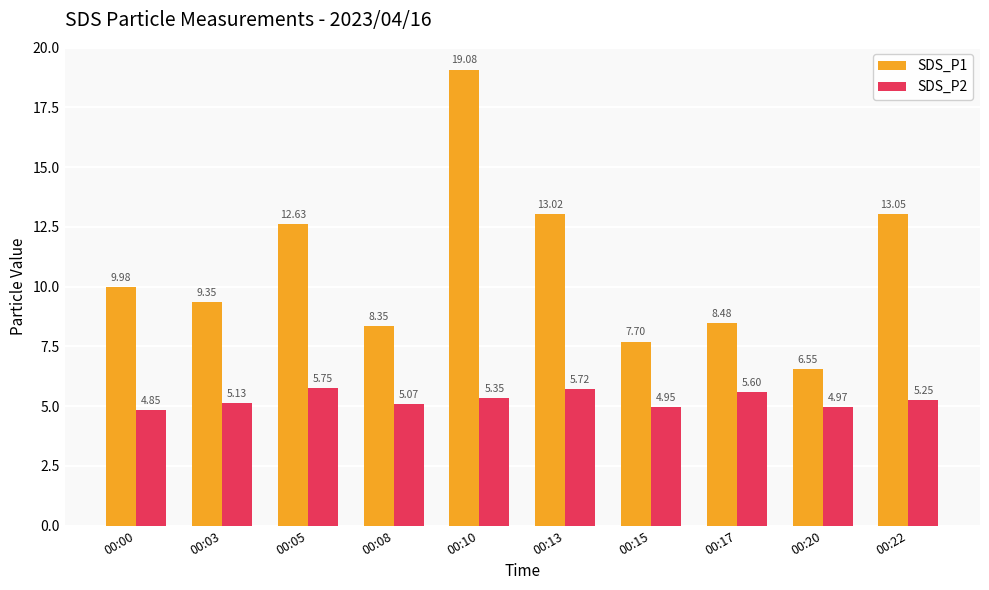

Rank the series by their maximum value, from highest to lowest.

SDS_P1, SDS_P2